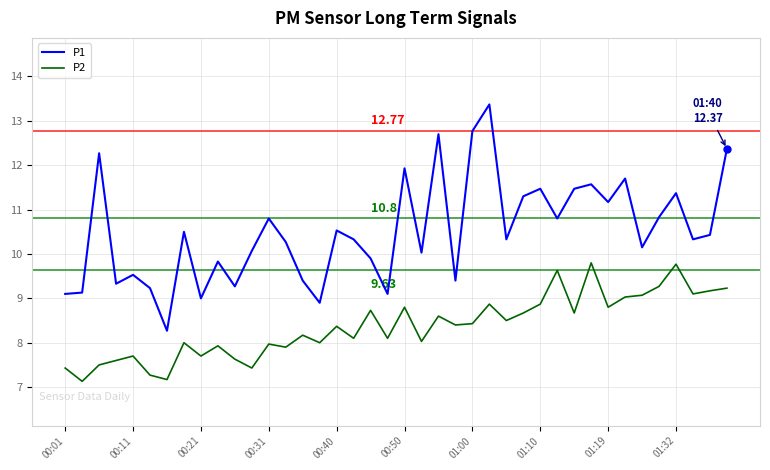

True or false: P2 and P1 cross at least once.

False